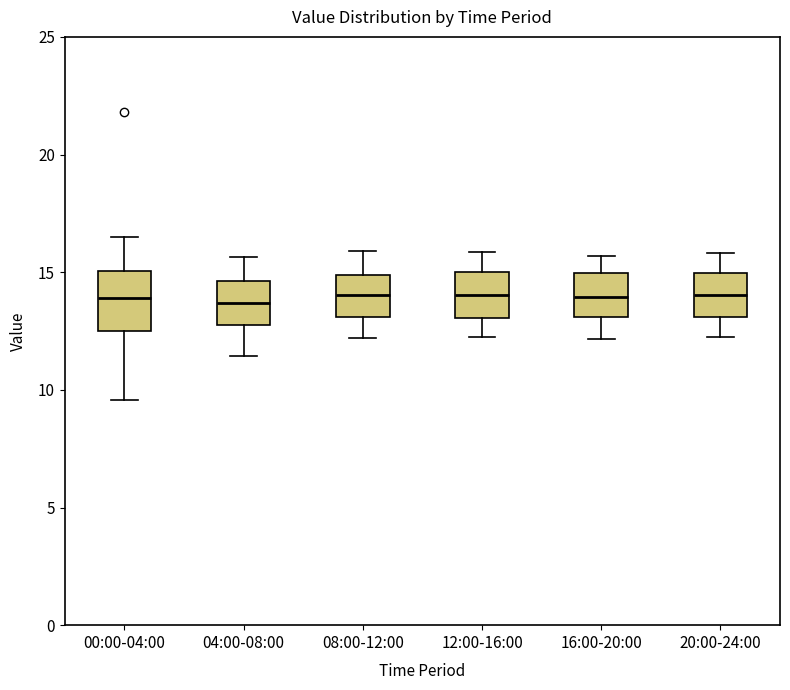

Where does the median line of the box for 08:00-12:00 sit on the y-axis? The values are not printed on the chart, so give them approximately, as read against the axis.

14.0